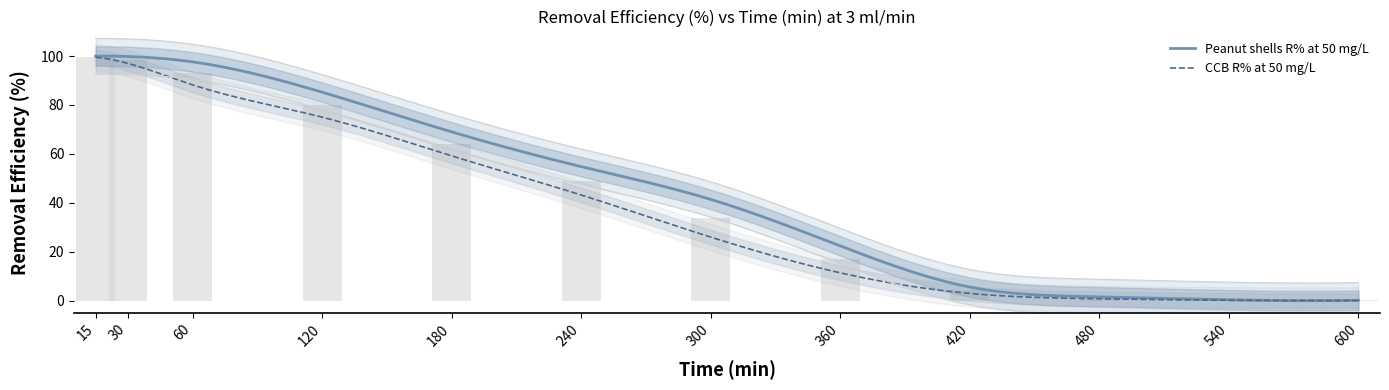

How many categories are shown in the chart?

12